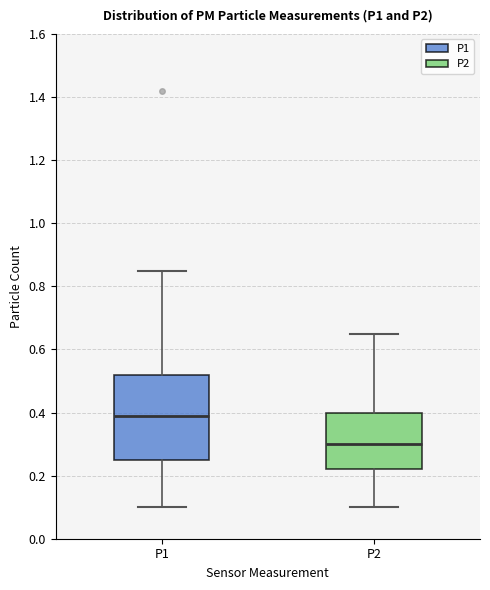

Comparing the boxes themselves (not the whiskers), which one is the tallest?

P1